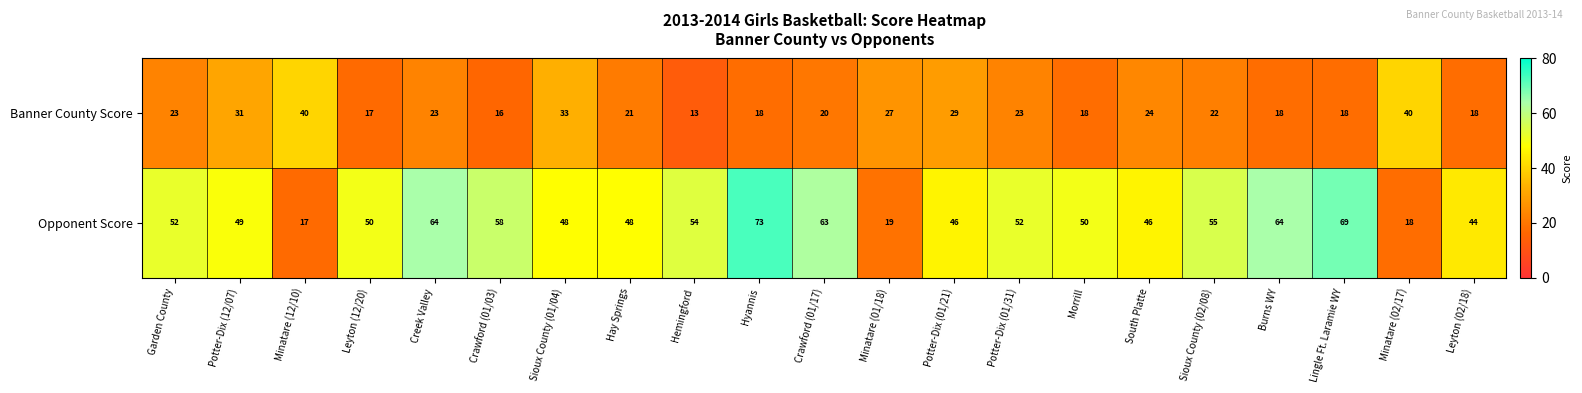

What is the difference between the maximum and minimum values in the Opponent Score series?

56